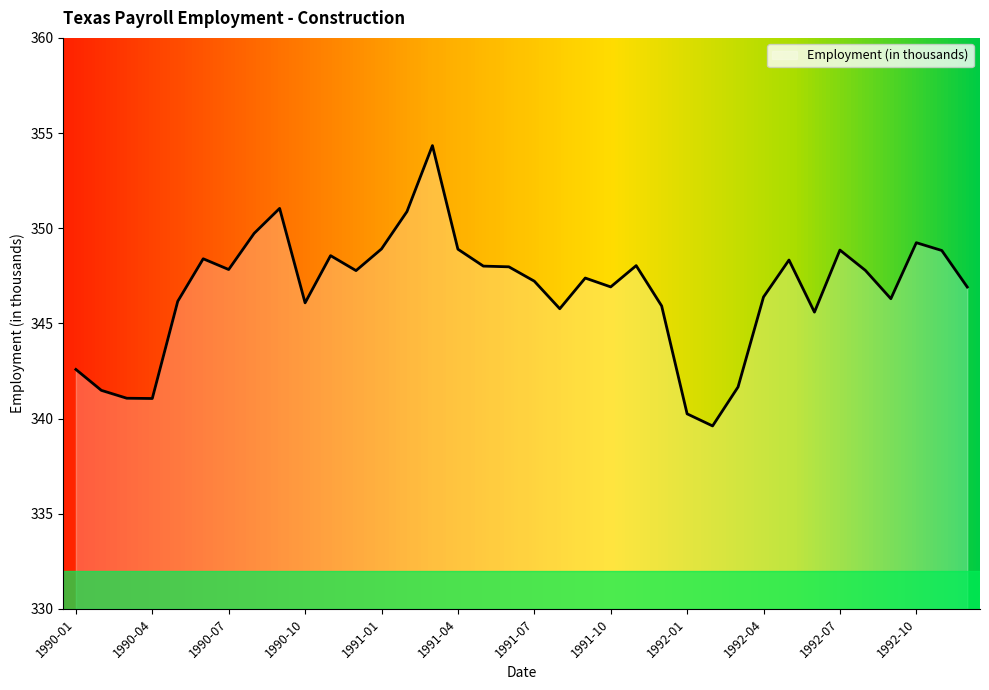

What is the sum of all values?

12481.8